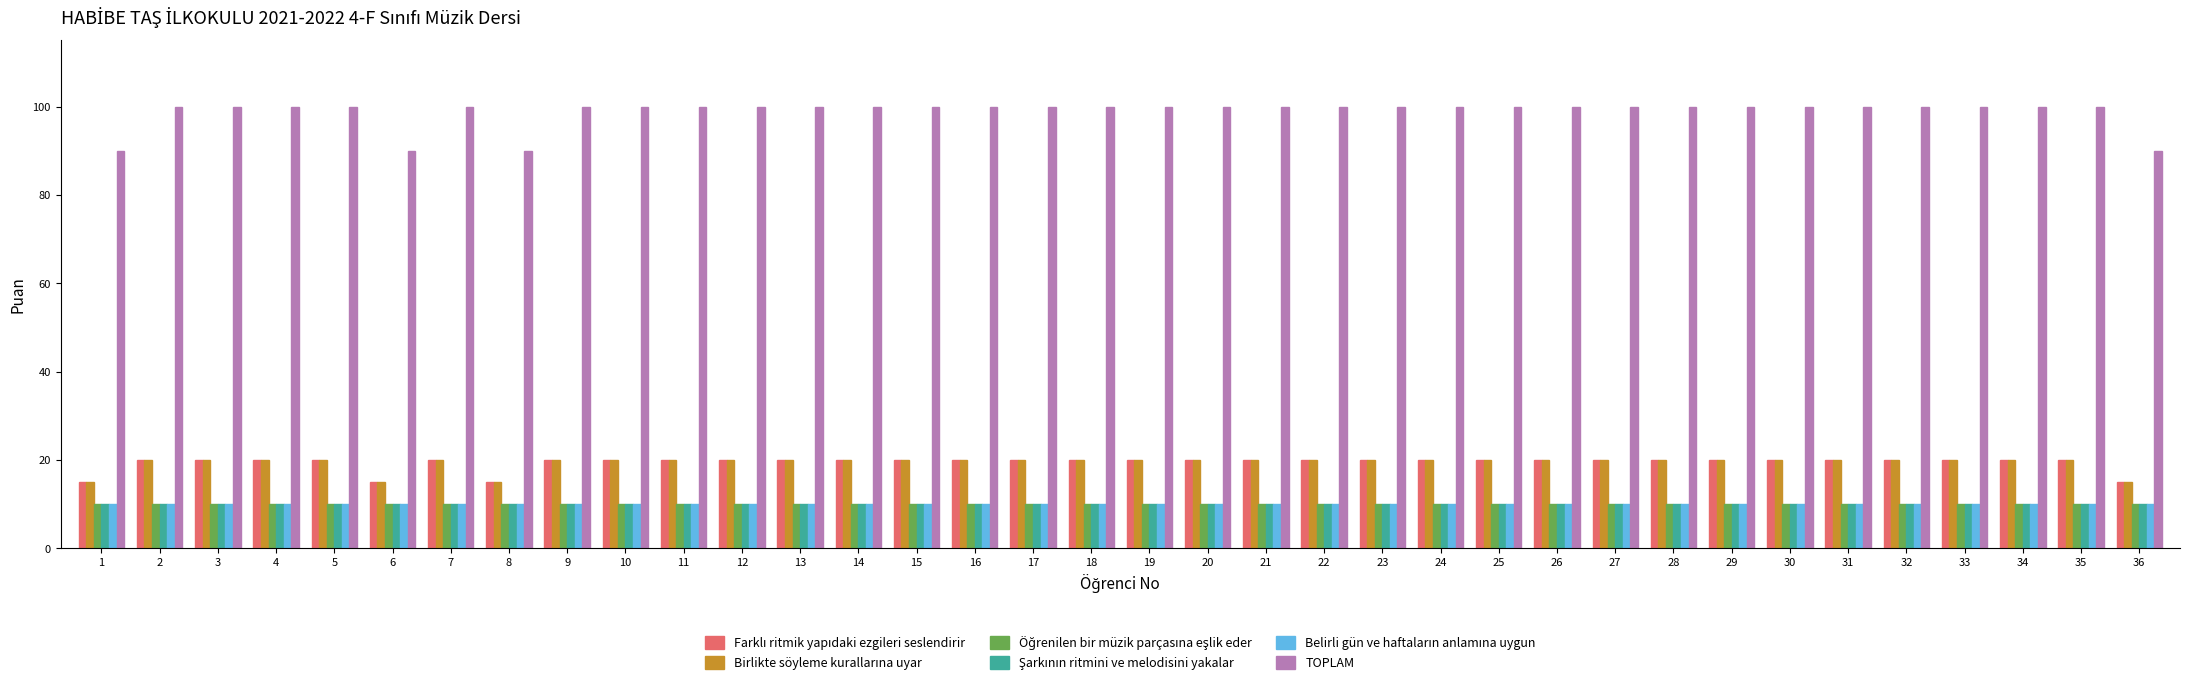

What is the total value across all series at 36?

150